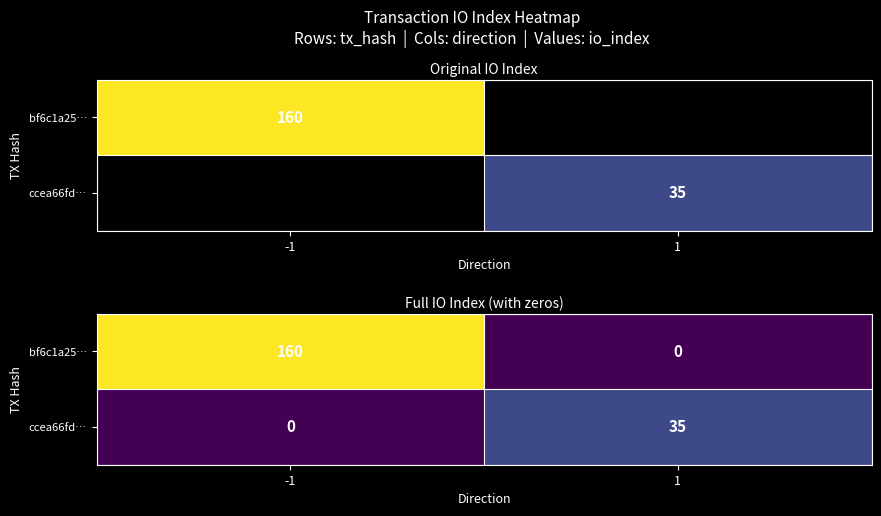

Rank the series by their maximum value, from highest to lowest.

bf6c1a25…, ccea66fd…